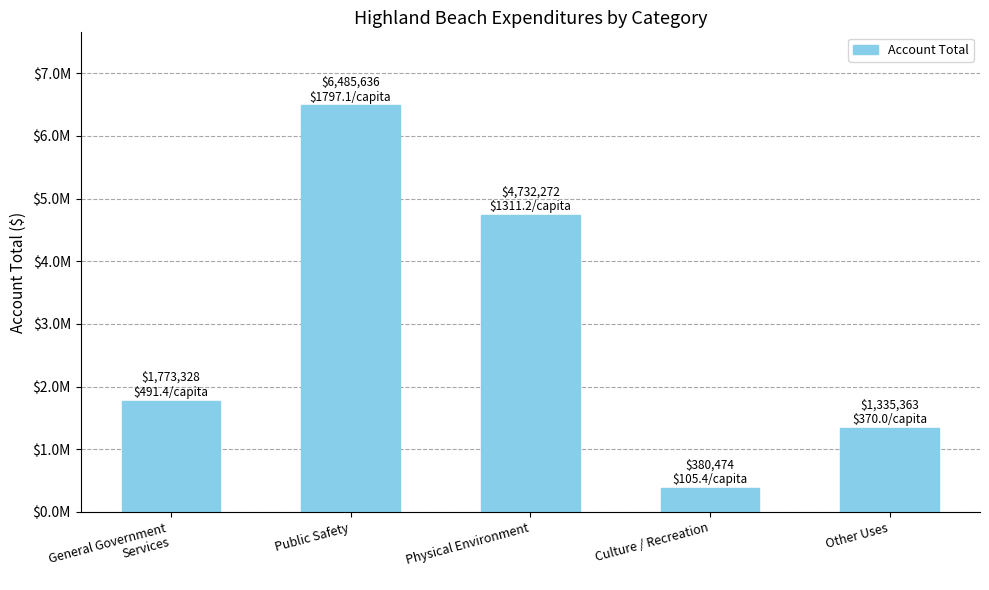

At which label is the value closest to 3433055?

Physical Environment